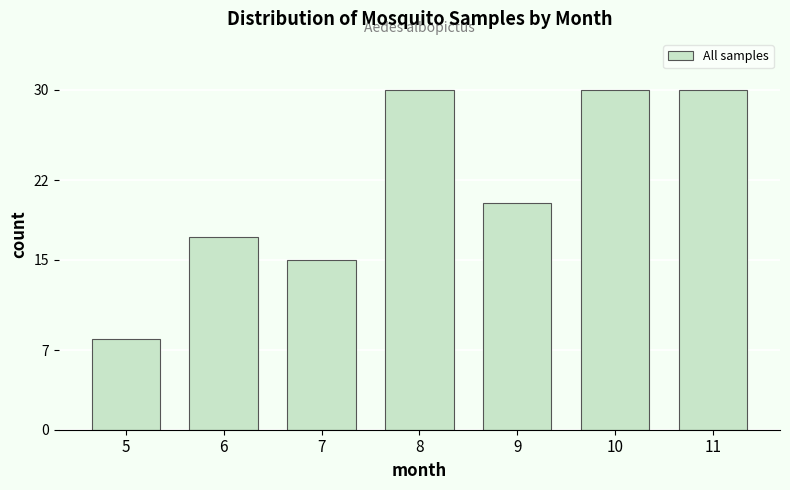

Reading right to left, what are all the values shown in this chart?

30	30	20	30	15	17	8